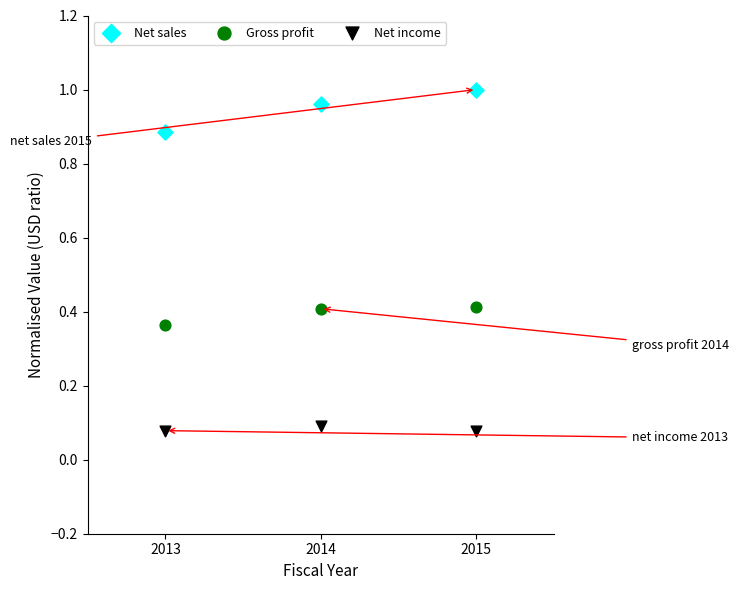

Which series reaches the minimum Y coordinate?

Net income